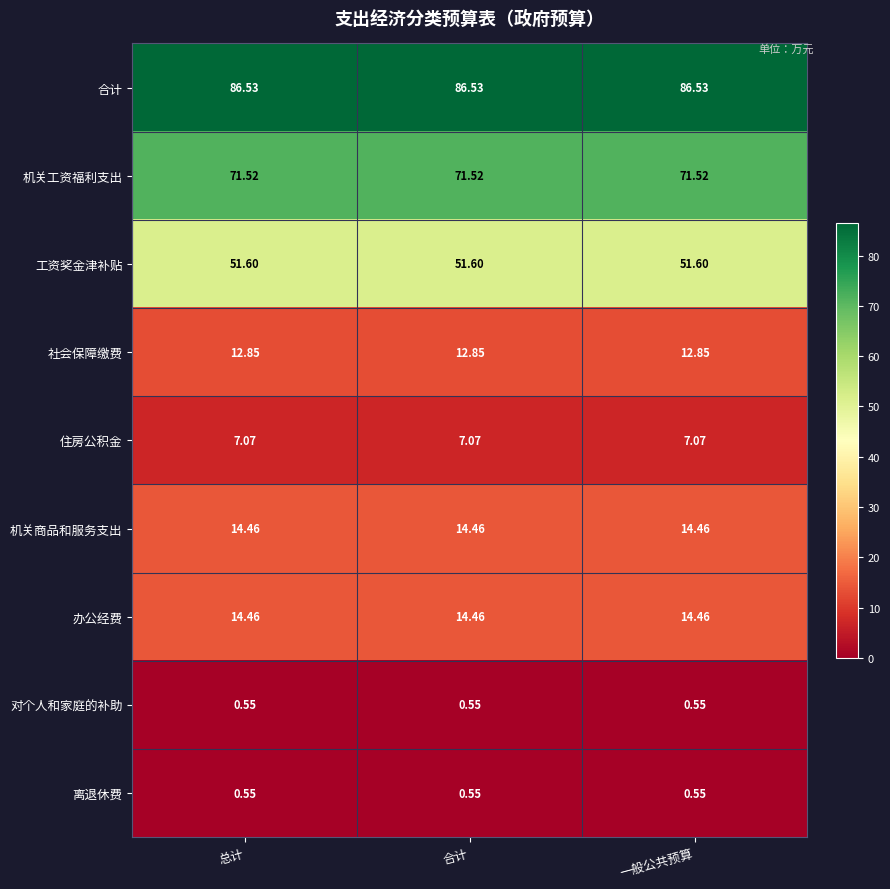

Which series has the largest total across all categories?

合计